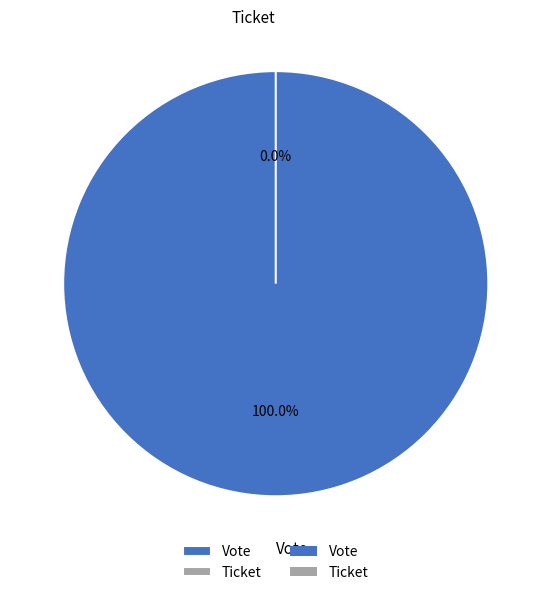

Rank the categories by value from highest to lowest.

Vote, Ticket